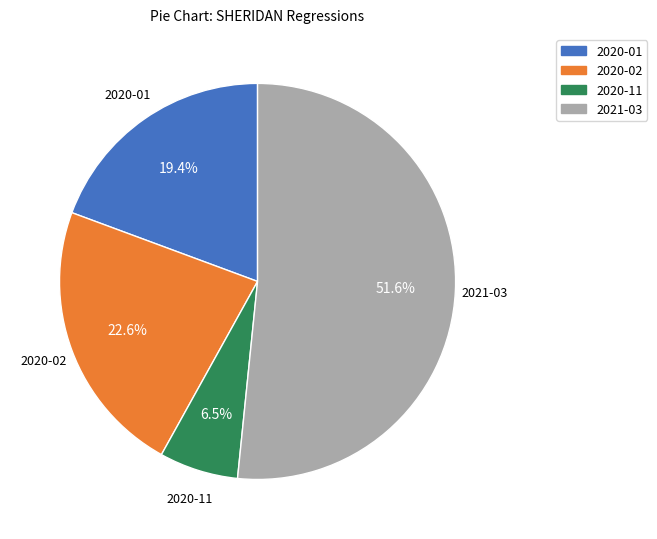

Which slice is the smallest?

2020-11